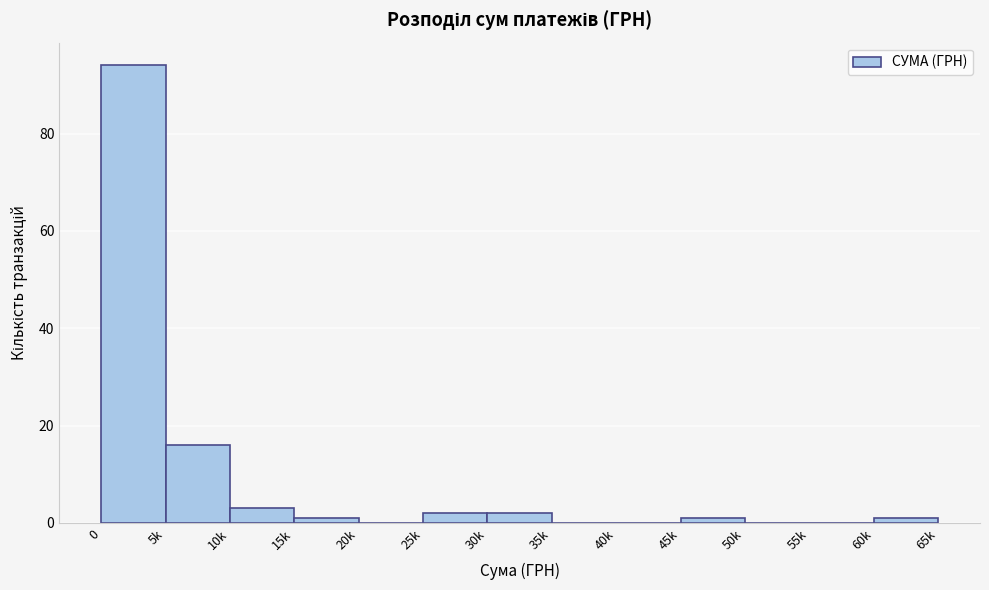

Reading left to right, what are all the values shown in this chart?

0=94	5k=16	10k=3	15k=1	20k=0	25k=2	30k=2	35k=0	40k=0	45k=1	50k=0	55k=0	60k=1